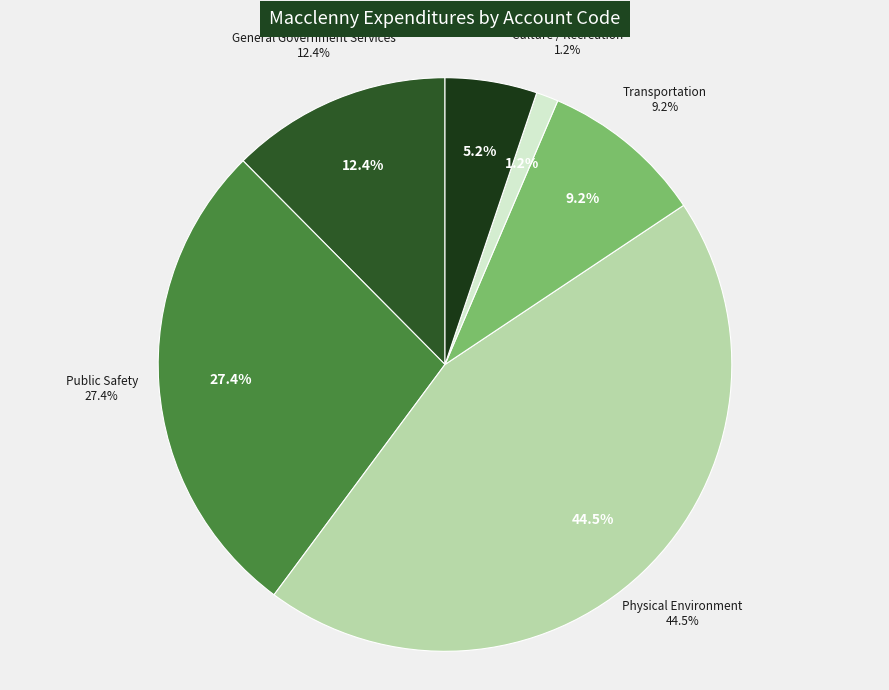

To the nearest percent, what portion does Other Uses and Non-Operating represent?

5%